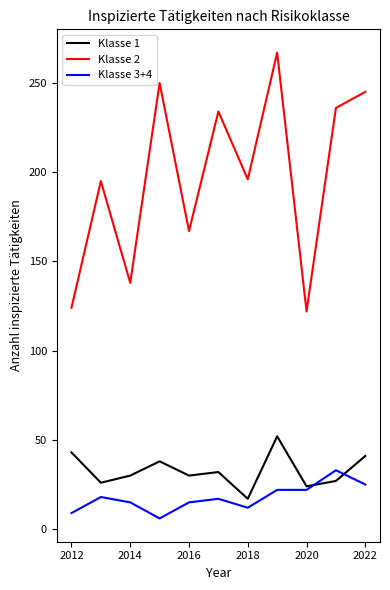

True or false: Klasse 2 and Klasse 1 cross at least once.

False